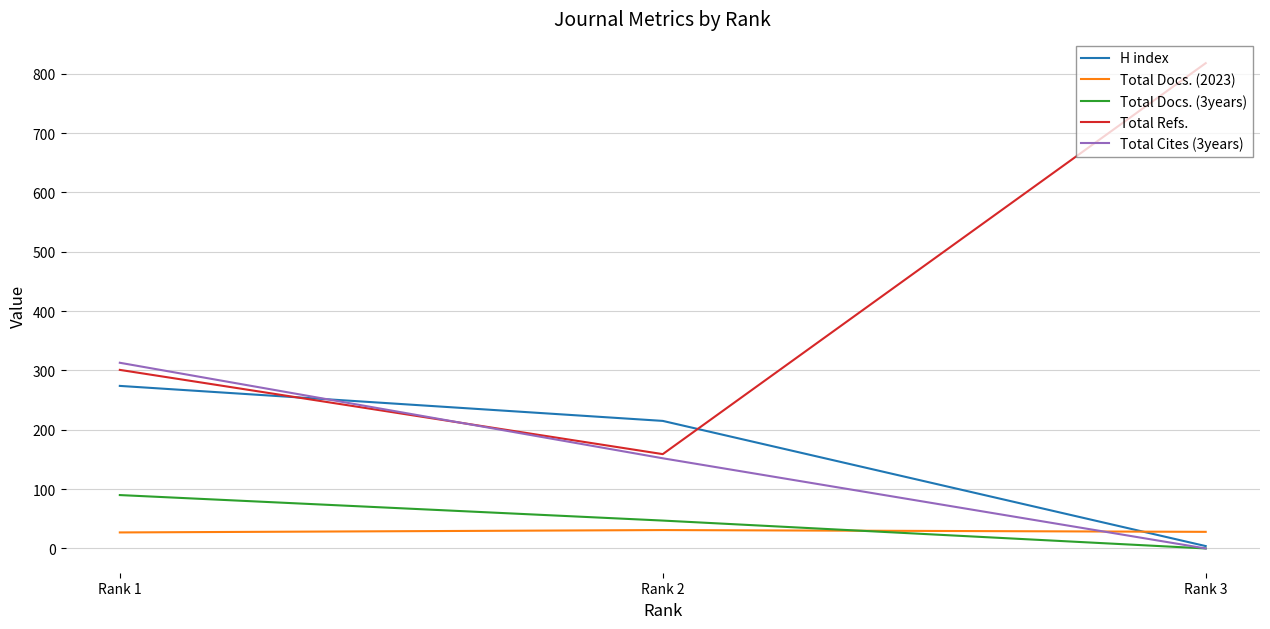

What is the maximum value for Total Cites (3years)?

313